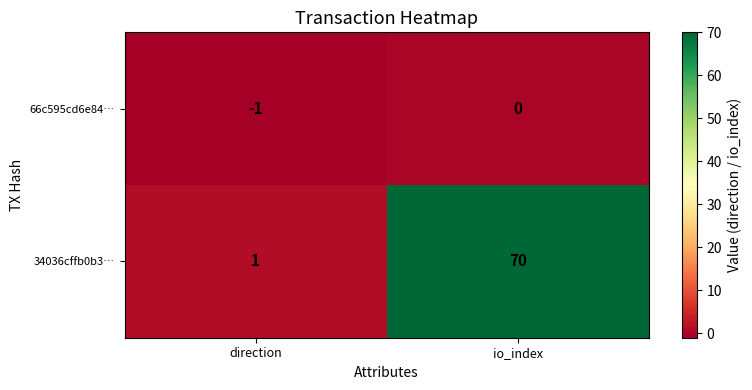

Where is 66c595cd6e84… nearest to the value 0?

io_index